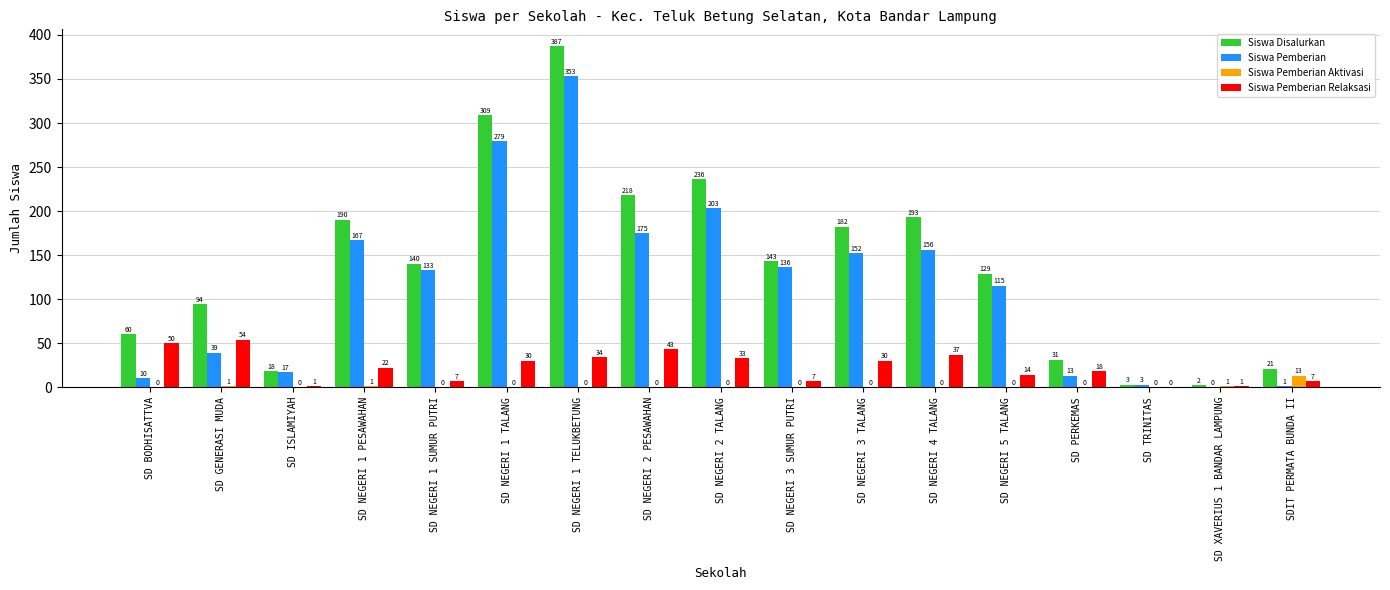

How many groups of bars are there?

17